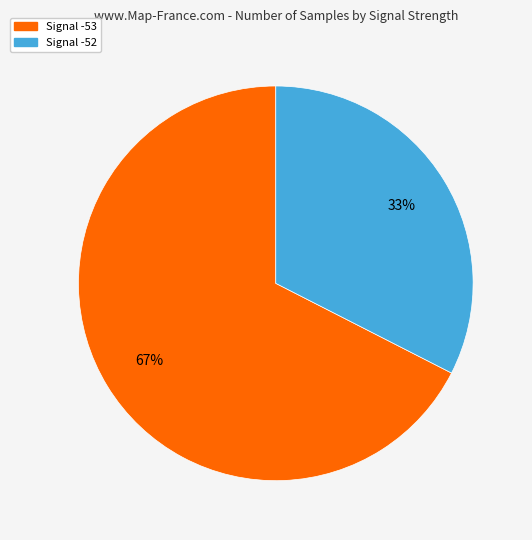

Does any single category account for the majority?

Yes